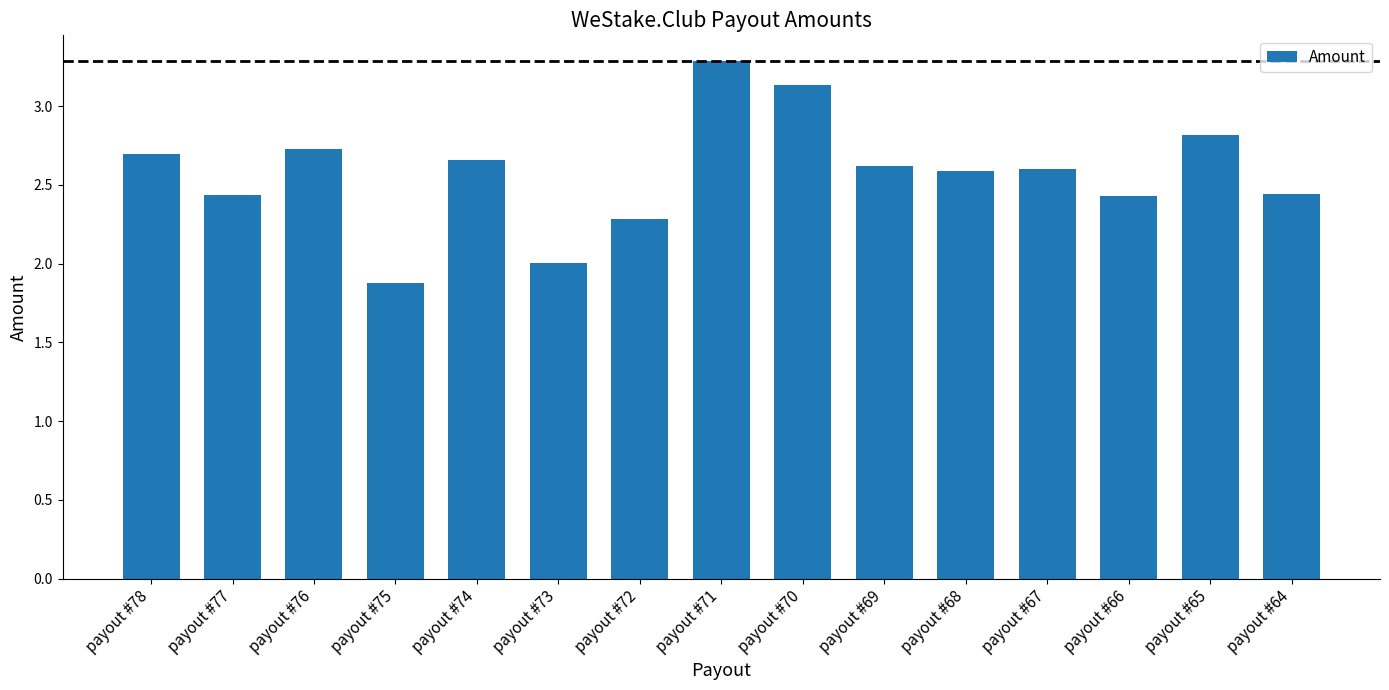

Which has a higher value, payout #64 or payout #76?

payout #76